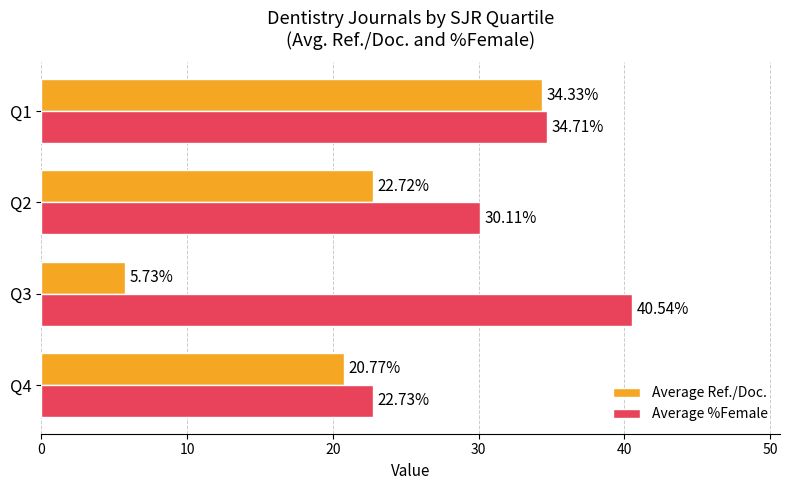

What is the sum of the Average Ref./Doc. values at Q3 and Q1?

40.1